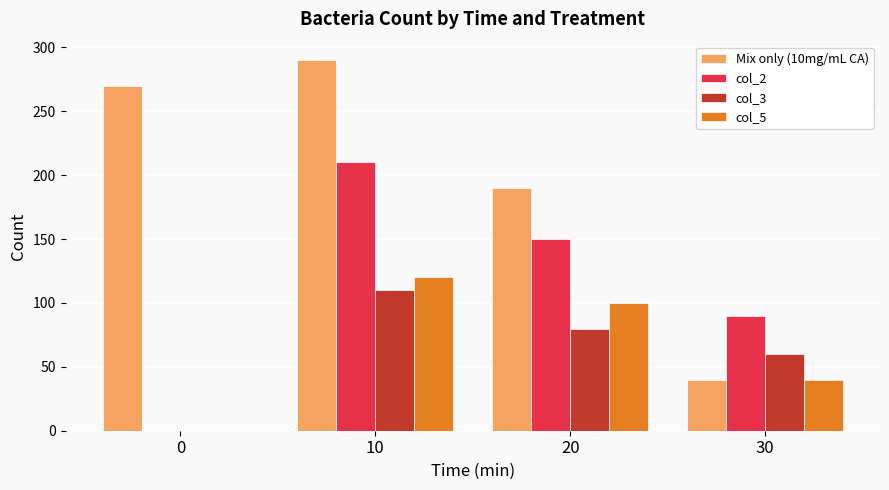

Does the chart contain stacked bars?

No